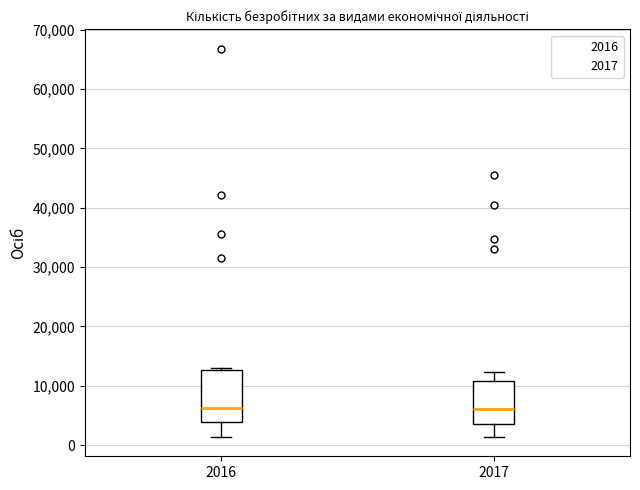

Reading left to right, transcribe this box plot: for each box, give where its median line is, the range the box spans, and where its two whiskers end, as read against the y-axis. The values are not printed on the chart, so give them approximately, as read against the axis.

2016: median 6000, box 4000 to 13000, whiskers 1000 to 13000 (just above the box's upper edge)
2017: median 6000, box 4000 to 11000, whiskers 1000 to 12000